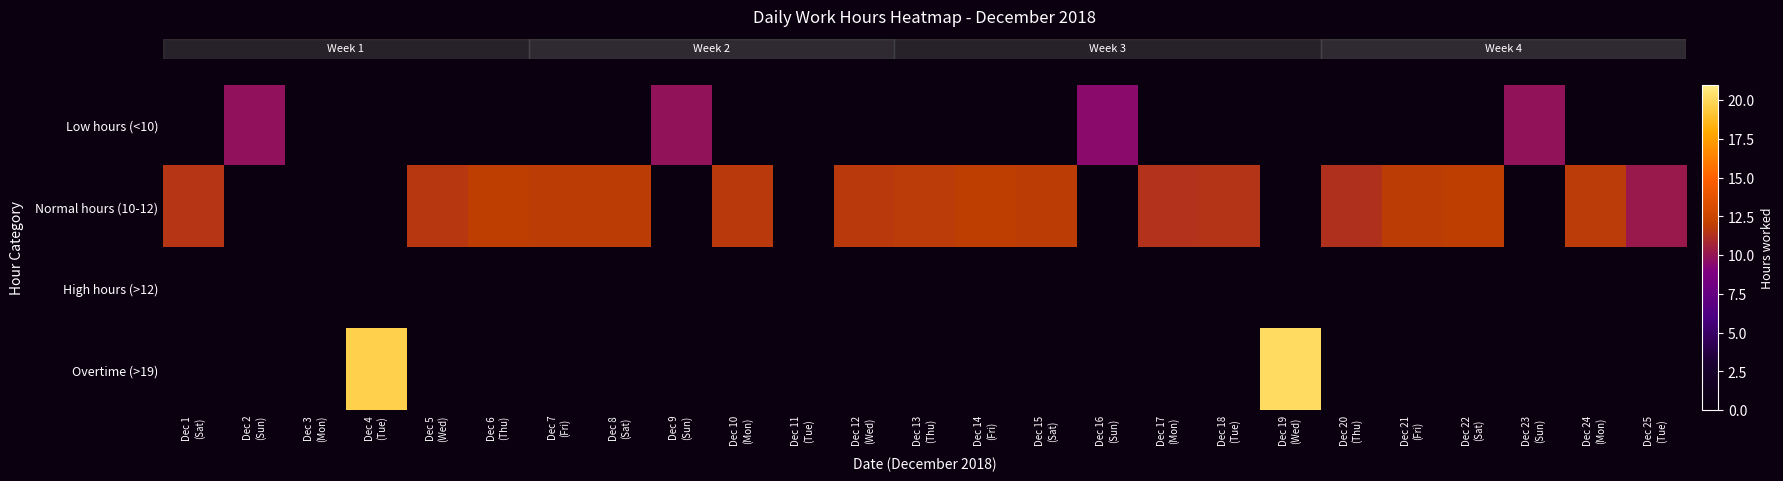

Which has a higher value, Dec 1
(Sat) or Dec 7
(Fri)?

Dec 1
(Sat)